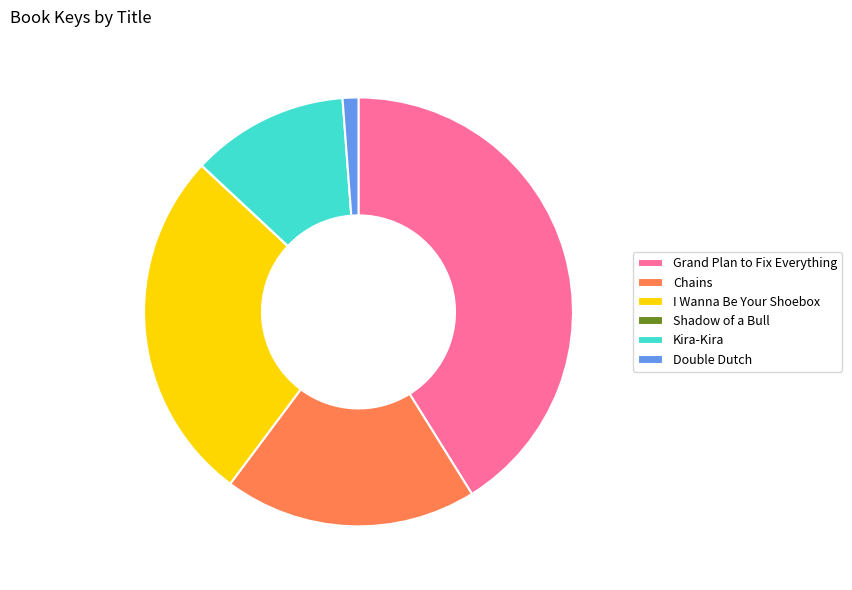

Which category has the biggest portion of the pie?

Grand Plan to Fix Everything